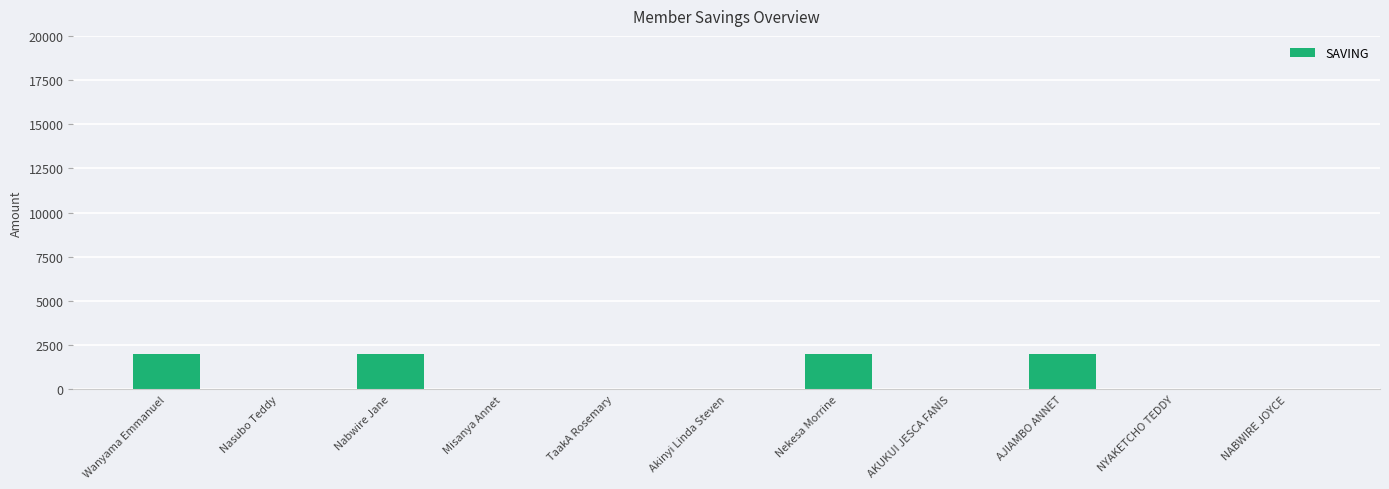

Count the values in the range 0 to 2000.

11